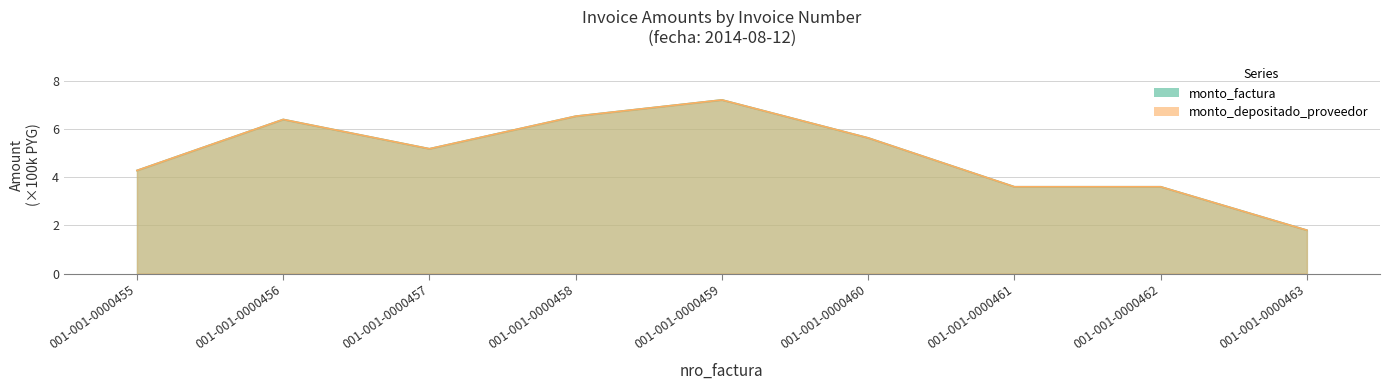

What is the difference between the second highest and second lowest values in the monto_depositado_proveedor series?

2.9